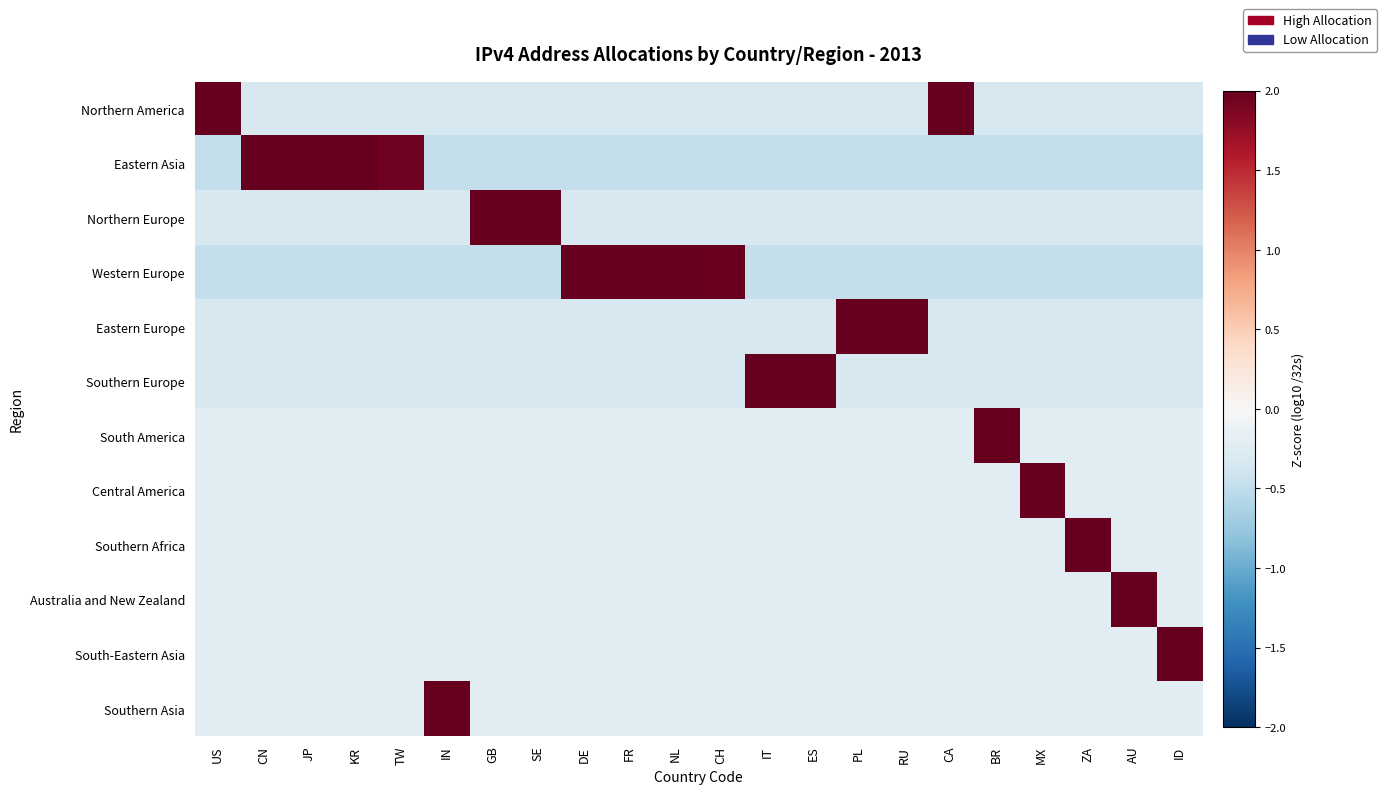

Reading right to left, what are all the values shown in this chart?

Northern America: ID=-0.3	AU=-0.3	ZA=-0.3	MX=-0.3	BR=-0.3	CA=2.9	RU=-0.3	PL=-0.3	ES=-0.3	IT=-0.3	CH=-0.3	NL=-0.3	FR=-0.3	DE=-0.3	SE=-0.3	GB=-0.3	IN=-0.3	TW=-0.3	KR=-0.3	JP=-0.3	CN=-0.3	US=3.4
Eastern Asia: ID=-0.5	AU=-0.5	ZA=-0.5	MX=-0.5	BR=-0.5	CA=-0.5	RU=-0.5	PL=-0.5	ES=-0.5	IT=-0.5	CH=-0.5	NL=-0.5	FR=-0.5	DE=-0.5	SE=-0.5	GB=-0.5	IN=-0.5	TW=1.9	KR=2.1	JP=2.2	CN=2.3	US=-0.5
Northern Europe: ID=-0.3	AU=-0.3	ZA=-0.3	MX=-0.3	BR=-0.3	CA=-0.3	RU=-0.3	PL=-0.3	ES=-0.3	IT=-0.3	CH=-0.3	NL=-0.3	FR=-0.3	DE=-0.3	SE=3.0	GB=3.3	IN=-0.3	TW=-0.3	KR=-0.3	JP=-0.3	CN=-0.3	US=-0.3
Western Europe: ID=-0.5	AU=-0.5	ZA=-0.5	MX=-0.5	BR=-0.5	CA=-0.5	RU=-0.5	PL=-0.5	ES=-0.5	IT=-0.5	CH=2.0	NL=2.1	FR=2.2	DE=2.2	SE=-0.5	GB=-0.5	IN=-0.5	TW=-0.5	KR=-0.5	JP=-0.5	CN=-0.5	US=-0.5
Eastern Europe: ID=-0.3	AU=-0.3	ZA=-0.3	MX=-0.3	BR=-0.3	CA=-0.3	RU=3.2	PL=3.1	ES=-0.3	IT=-0.3	CH=-0.3	NL=-0.3	FR=-0.3	DE=-0.3	SE=-0.3	GB=-0.3	IN=-0.3	TW=-0.3	KR=-0.3	JP=-0.3	CN=-0.3	US=-0.3
Southern Europe: ID=-0.3	AU=-0.3	ZA=-0.3	MX=-0.3	BR=-0.3	CA=-0.3	RU=-0.3	PL=-0.3	ES=3.1	IT=3.2	CH=-0.3	NL=-0.3	FR=-0.3	DE=-0.3	SE=-0.3	GB=-0.3	IN=-0.3	TW=-0.3	KR=-0.3	JP=-0.3	CN=-0.3	US=-0.3
South America: ID=-0.2	AU=-0.2	ZA=-0.2	MX=-0.2	BR=4.6	CA=-0.2	RU=-0.2	PL=-0.2	ES=-0.2	IT=-0.2	CH=-0.2	NL=-0.2	FR=-0.2	DE=-0.2	SE=-0.2	GB=-0.2	IN=-0.2	TW=-0.2	KR=-0.2	JP=-0.2	CN=-0.2	US=-0.2
Central America: ID=-0.2	AU=-0.2	ZA=-0.2	MX=4.6	BR=-0.2	CA=-0.2	RU=-0.2	PL=-0.2	ES=-0.2	IT=-0.2	CH=-0.2	NL=-0.2	FR=-0.2	DE=-0.2	SE=-0.2	GB=-0.2	IN=-0.2	TW=-0.2	KR=-0.2	JP=-0.2	CN=-0.2	US=-0.2
Southern Africa: ID=-0.2	AU=-0.2	ZA=4.6	MX=-0.2	BR=-0.2	CA=-0.2	RU=-0.2	PL=-0.2	ES=-0.2	IT=-0.2	CH=-0.2	NL=-0.2	FR=-0.2	DE=-0.2	SE=-0.2	GB=-0.2	IN=-0.2	TW=-0.2	KR=-0.2	JP=-0.2	CN=-0.2	US=-0.2
Australia and New Zealand: ID=-0.2	AU=4.6	ZA=-0.2	MX=-0.2	BR=-0.2	CA=-0.2	RU=-0.2	PL=-0.2	ES=-0.2	IT=-0.2	CH=-0.2	NL=-0.2	FR=-0.2	DE=-0.2	SE=-0.2	GB=-0.2	IN=-0.2	TW=-0.2	KR=-0.2	JP=-0.2	CN=-0.2	US=-0.2
South-Eastern Asia: ID=4.6	AU=-0.2	ZA=-0.2	MX=-0.2	BR=-0.2	CA=-0.2	RU=-0.2	PL=-0.2	ES=-0.2	IT=-0.2	CH=-0.2	NL=-0.2	FR=-0.2	DE=-0.2	SE=-0.2	GB=-0.2	IN=-0.2	TW=-0.2	KR=-0.2	JP=-0.2	CN=-0.2	US=-0.2
Southern Asia: ID=-0.2	AU=-0.2	ZA=-0.2	MX=-0.2	BR=-0.2	CA=-0.2	RU=-0.2	PL=-0.2	ES=-0.2	IT=-0.2	CH=-0.2	NL=-0.2	FR=-0.2	DE=-0.2	SE=-0.2	GB=-0.2	IN=4.6	TW=-0.2	KR=-0.2	JP=-0.2	CN=-0.2	US=-0.2